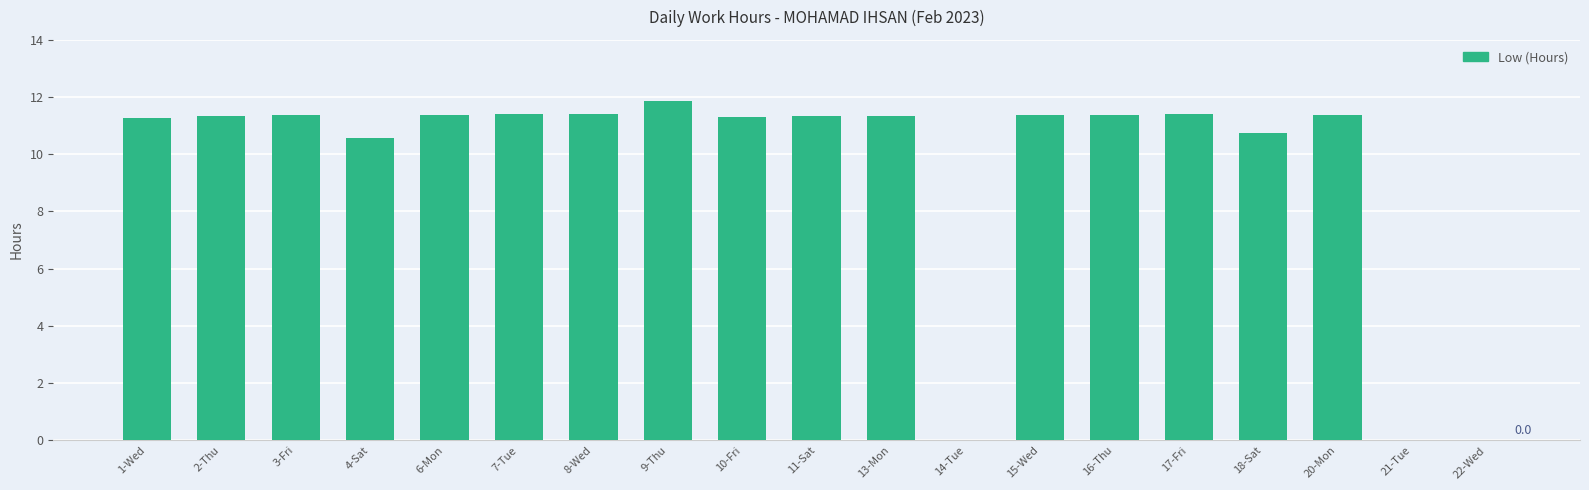

Are the bars horizontal?

No